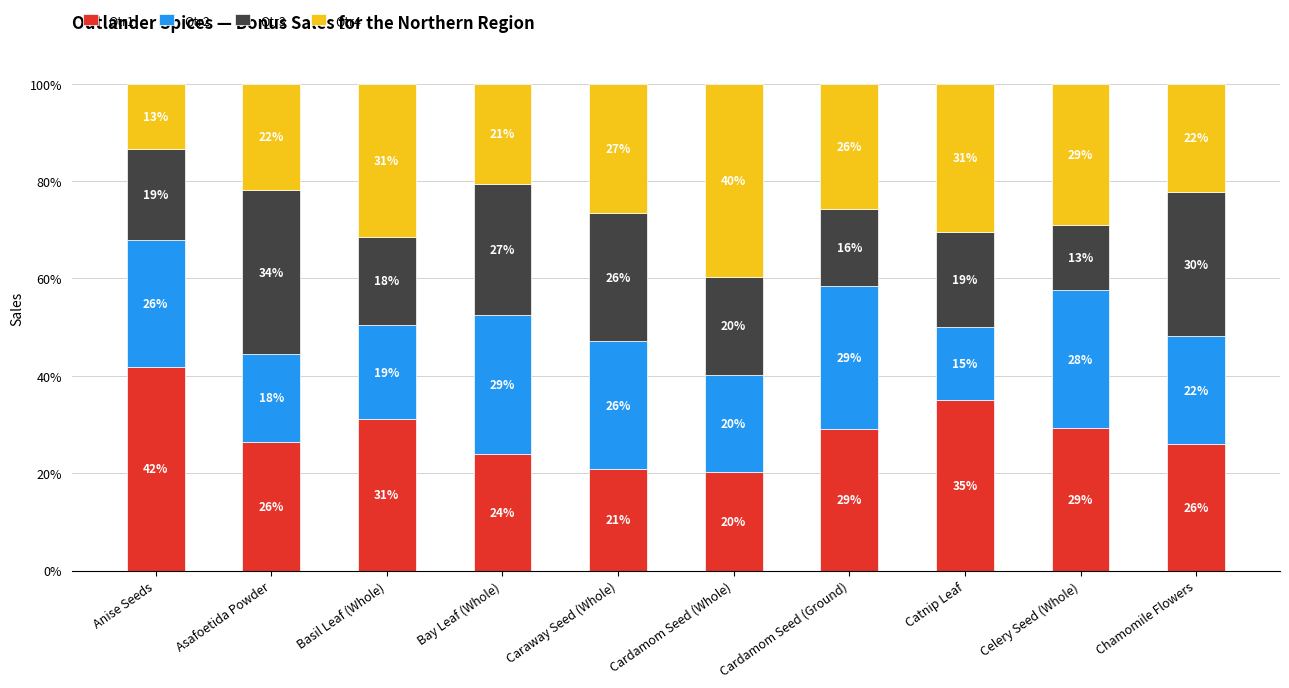

True or false: Qtr1 has a value of 32.0 at Caraway Seed (Whole).

False